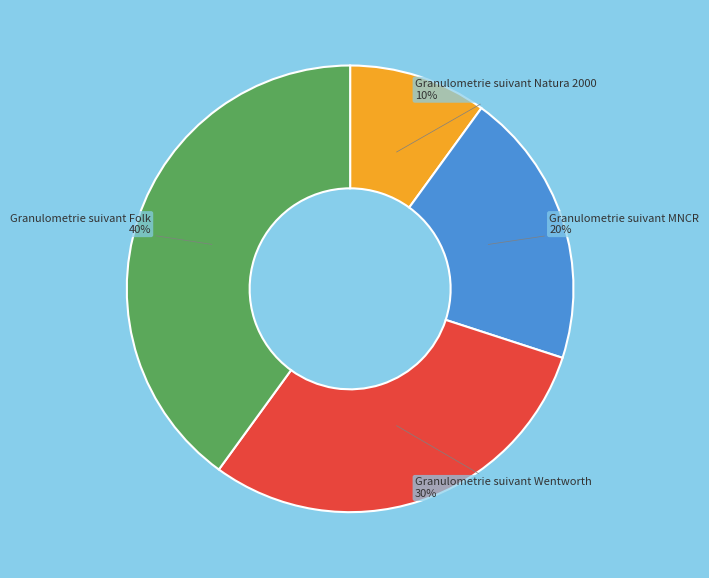

Rank the categories by value from highest to lowest.

Granulometrie suivant Folk 40%, Granulometrie suivant Wentworth 30%, Granulometrie suivant MNCR 20%, Granulometrie suivant Natura 2000 10%